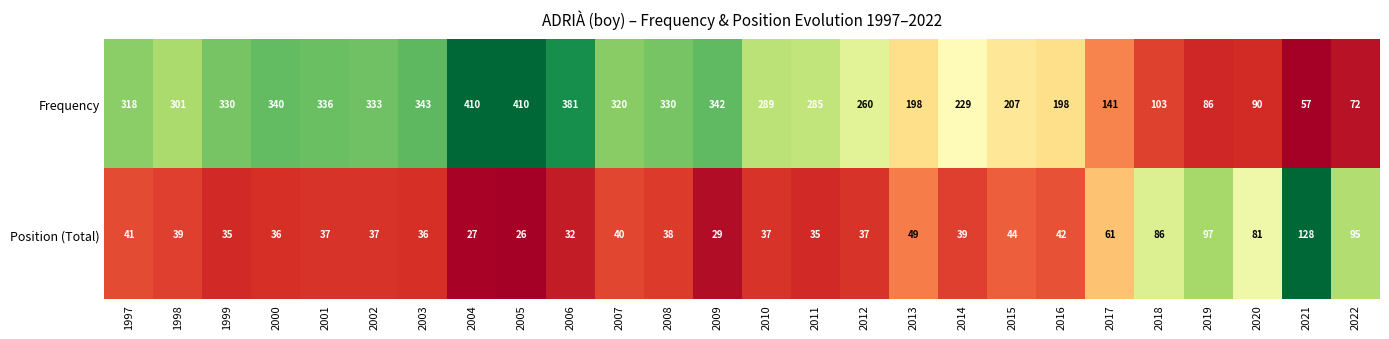

Which series changed the most between 2008 and 2013?

Frequency